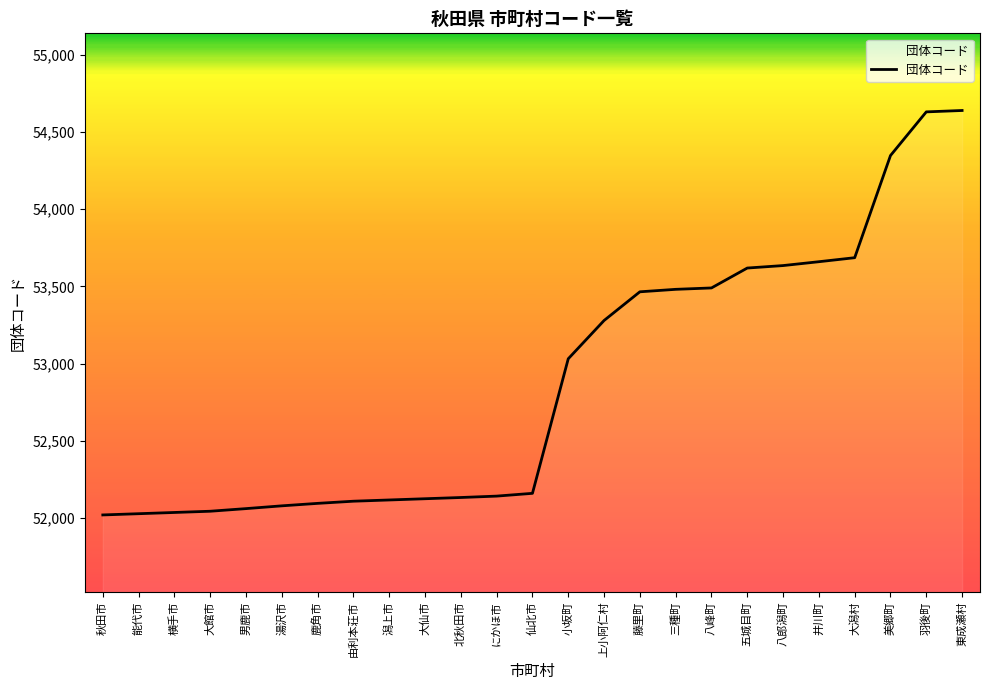

Where is the data nearest to the value 53329?

上小阿仁村